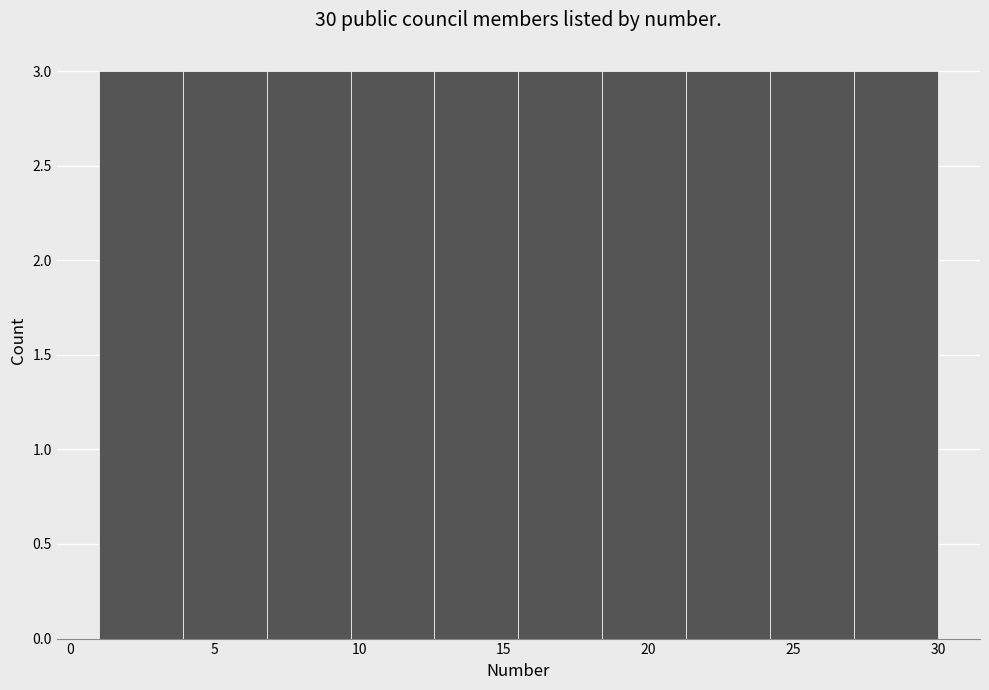

Reading left to right, transcribe this chart: for each bar, give the range it covers on the x-axis and its height. Neither the bar edges nor the heights are printed on the chart, so give them approximately, as read against the axes.

1.0 to 3.9: 3
3.9 to 6.8: 3
6.8 to 9.7: 3
9.7 to 12.6: 3
12.6 to 15.5: 3
15.5 to 18.4: 3
18.4 to 21.3: 3
21.3 to 24.2: 3
24.2 to 27.1: 3
27.1 to 30.0: 3